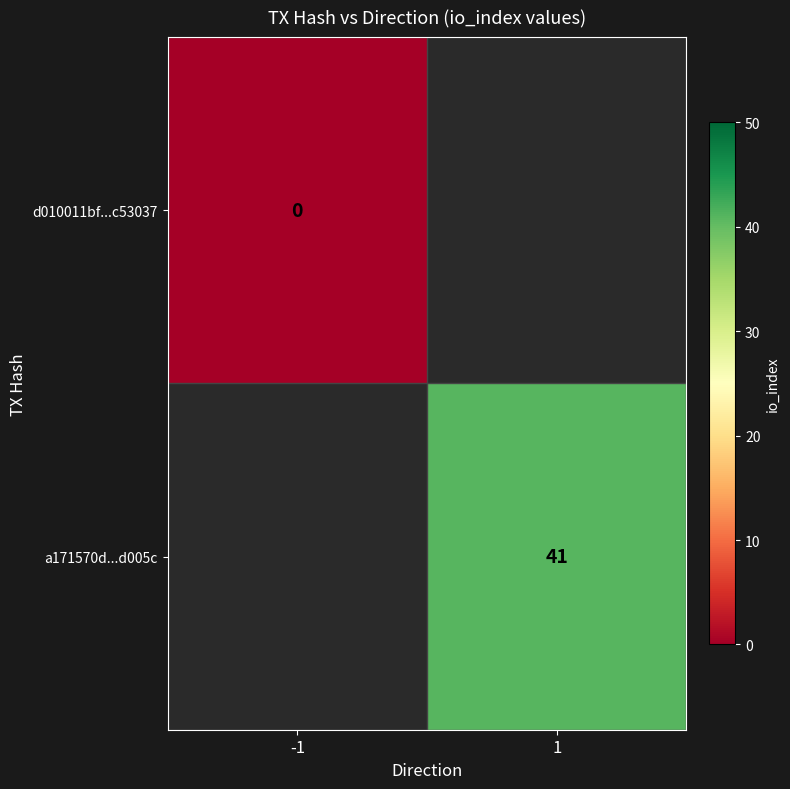

Is the value of a171570d...d005c at 1 greater than the value of d010011bf...c53037 at -1?

Yes